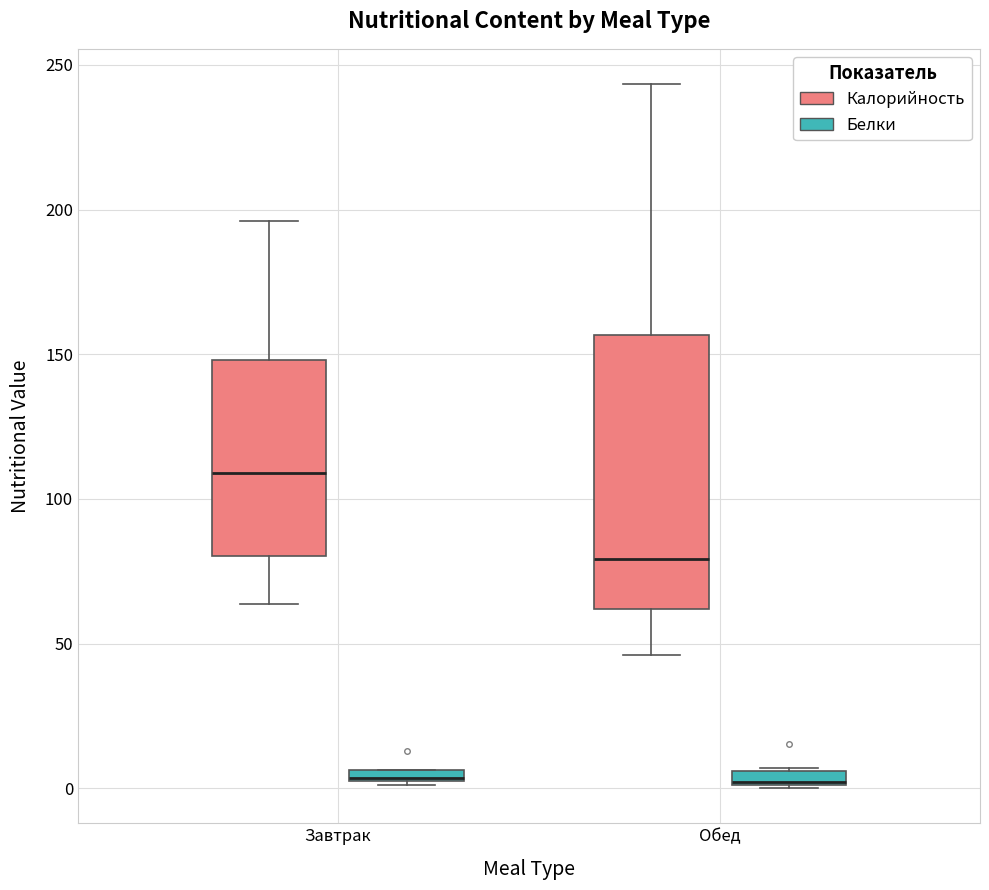

Where is the lower edge of the box for Завтрак (Калорийность) on the y-axis? The values are not printed on the chart, so give them approximately, as read against the axis.

80